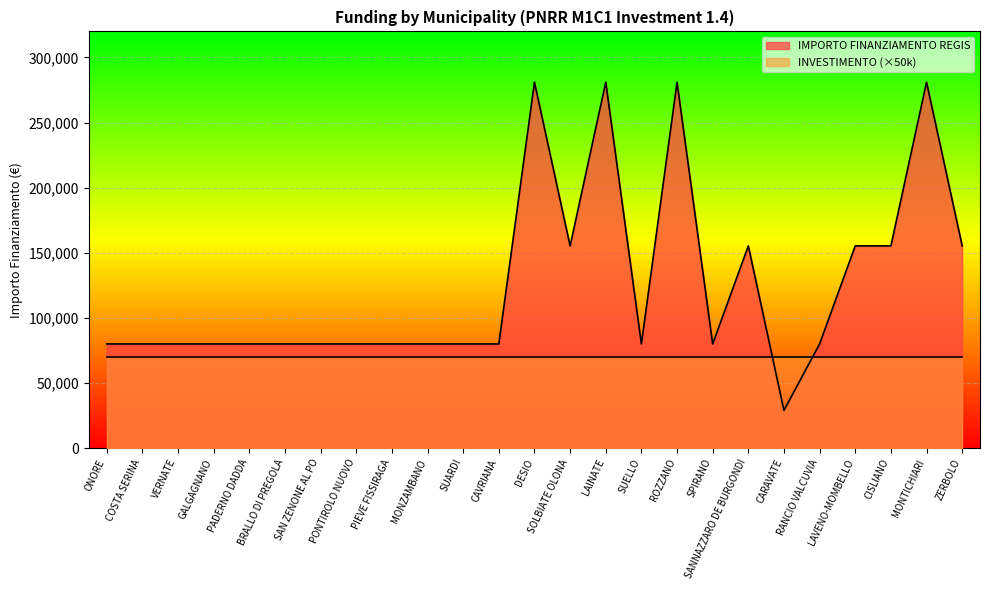

True or false: the data shows 79922 at RANCIO VALCUVIA.

True